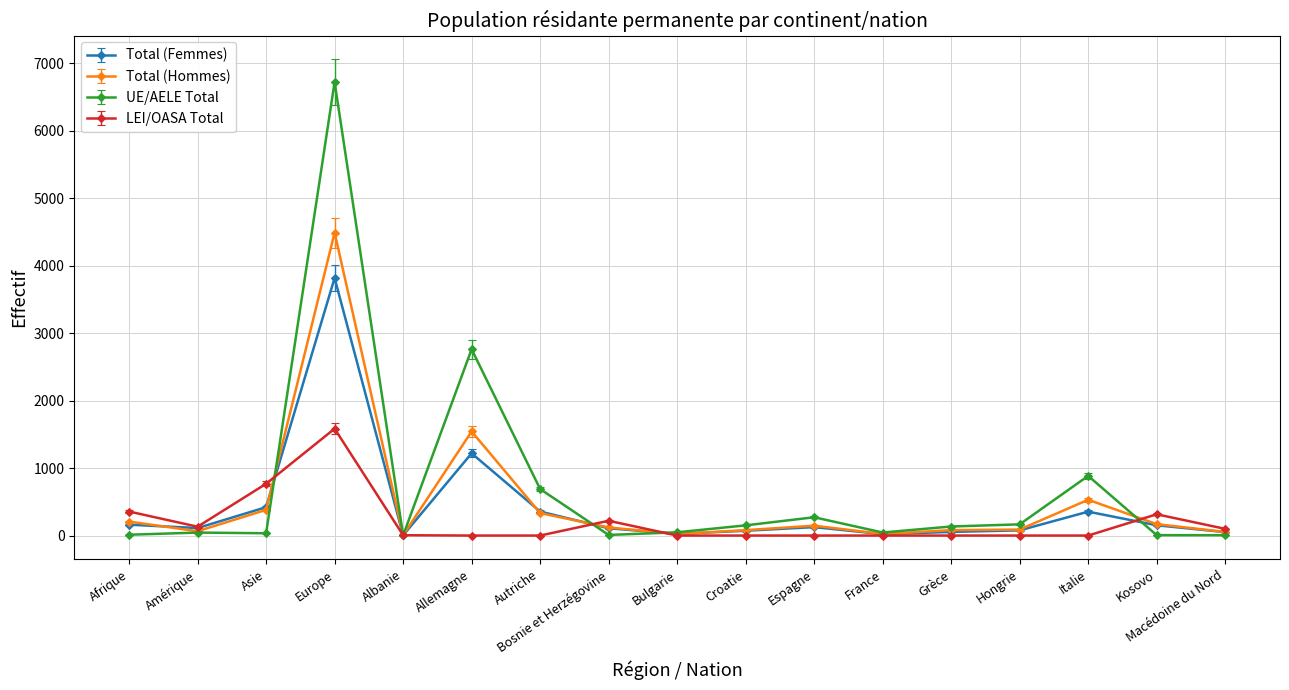

Is this an area chart (filled region under the line)?

No